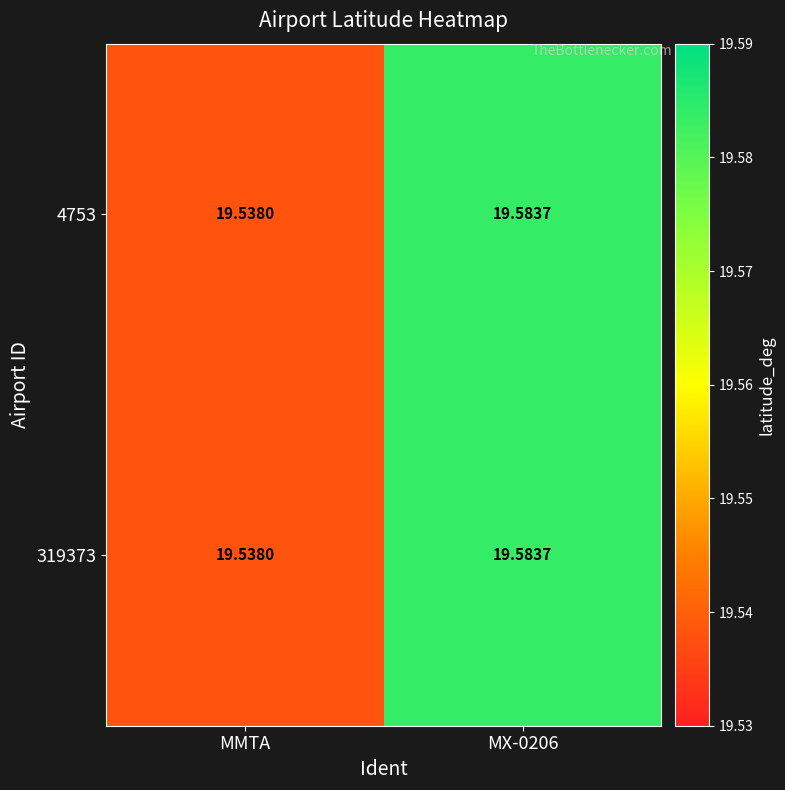

At which label is 319373 closest to 19?

MMTA